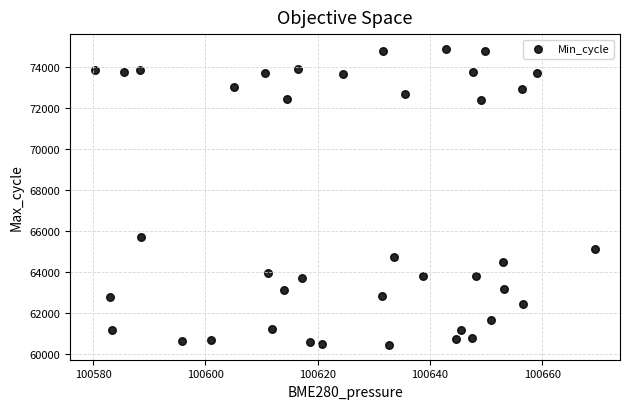

What is the range of Y values (max minus min)?

14452